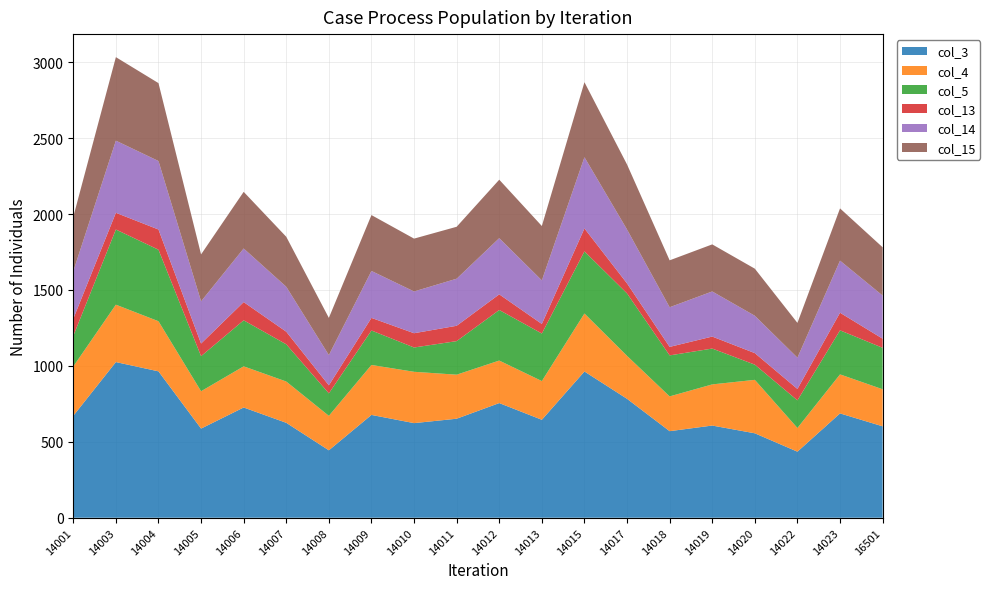

Reading right to left, what are all the values shown in this chart?

col_3: 602	687	435	556	607	570	783	963	645	755	652	623	677	444	625	726	587	964	1025	671
col_4: 244	257	156	352	271	229	283	382	255	280	290	338	329	227	272	271	246	330	378	325
col_5: 273	290	182	100	236	270	411	409	313	333	221	160	227	148	245	303	231	471	495	201
col_13: 60	116	75	76	79	56	66	151	63	103	101	94	83	53	83	120	83	133	110	113
col_14: 284	343	206	246	297	261	355	469	287	370	310	275	309	199	296	353	278	451	475	313
col_15: 318	344	229	310	310	309	428	494	358	385	342	348	368	245	329	373	309	513	550	358